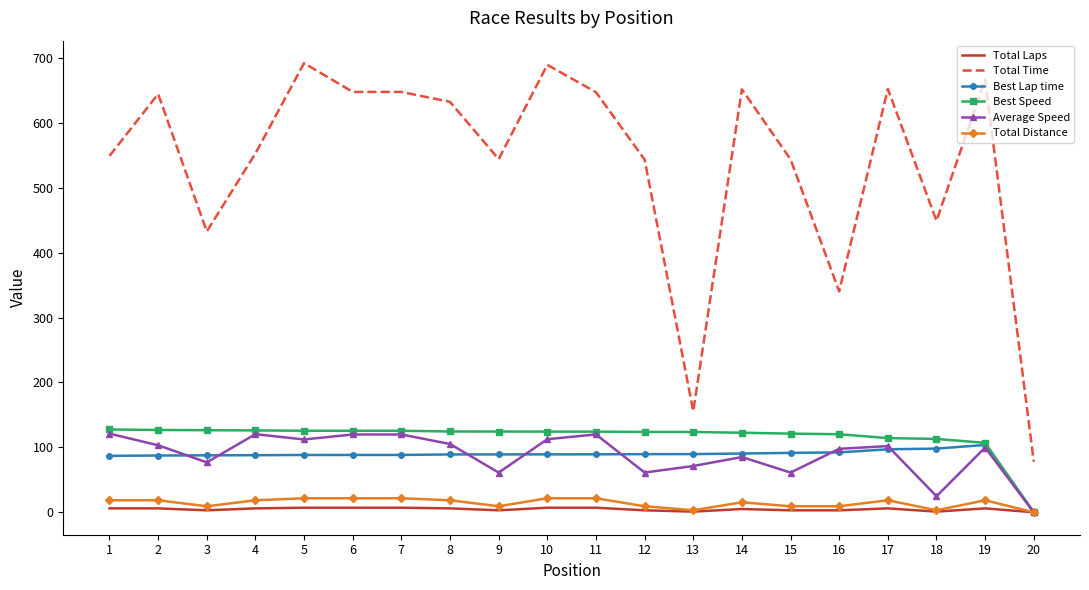

What is the greatest value displayed?

692.1